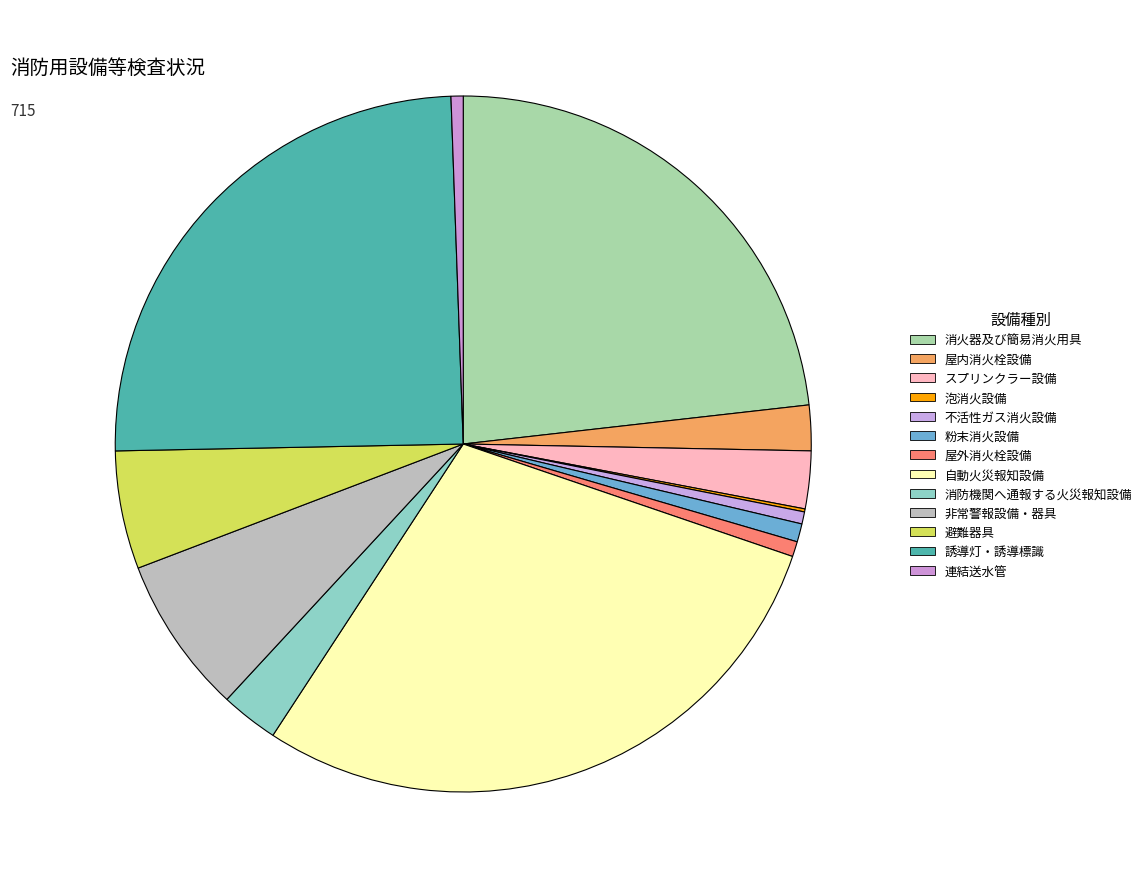

What is the largest slice in the pie chart?

自動火災報知設備